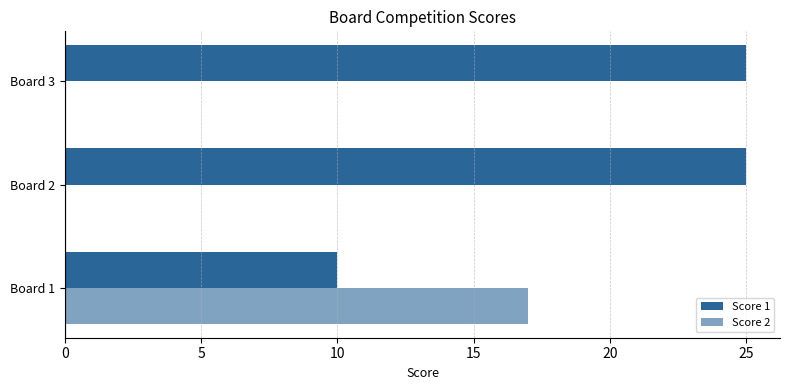

List the series in order of their peak value, highest first.

Score 1, Score 2